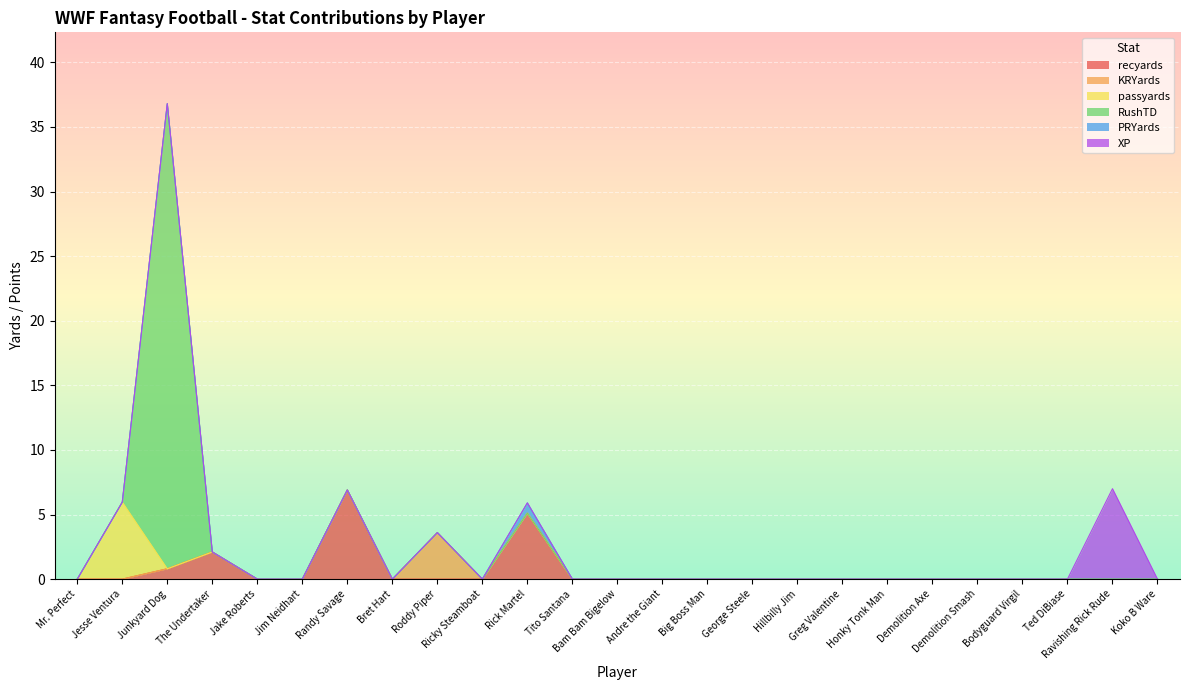

At which label is recyards closest to 3?

The Undertaker